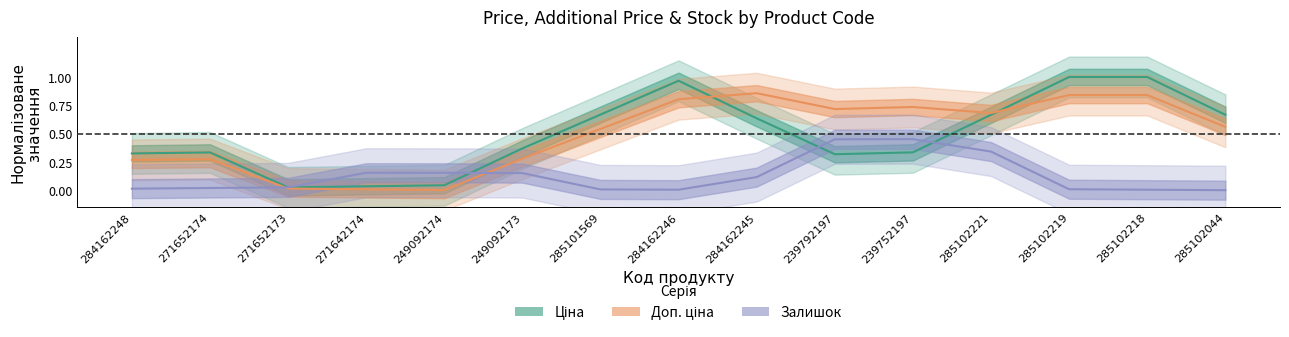

What is the label of the 4th point from the left?

271642174